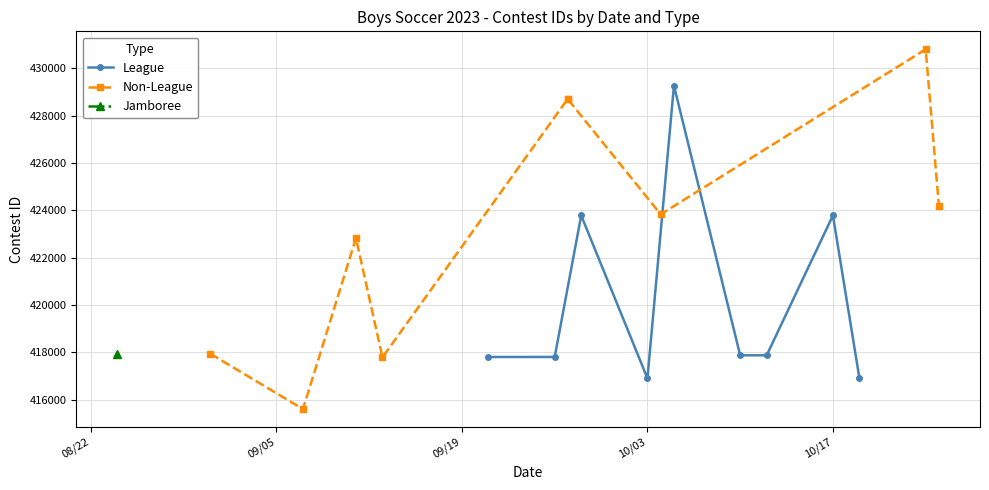

How many values in the League series exceed 417872?

4